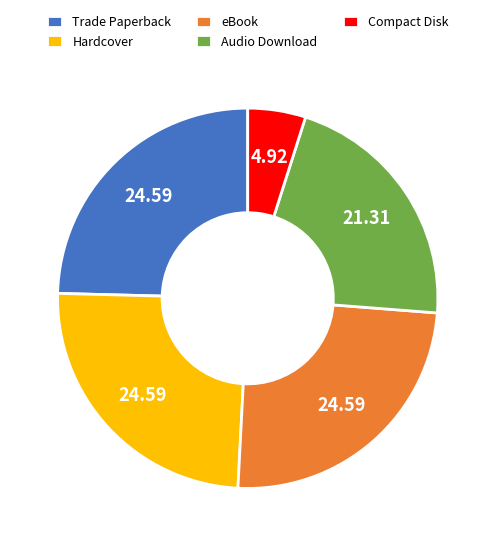

Approximately how many times larger is the value at eBook compared to Audio Download?

1.2